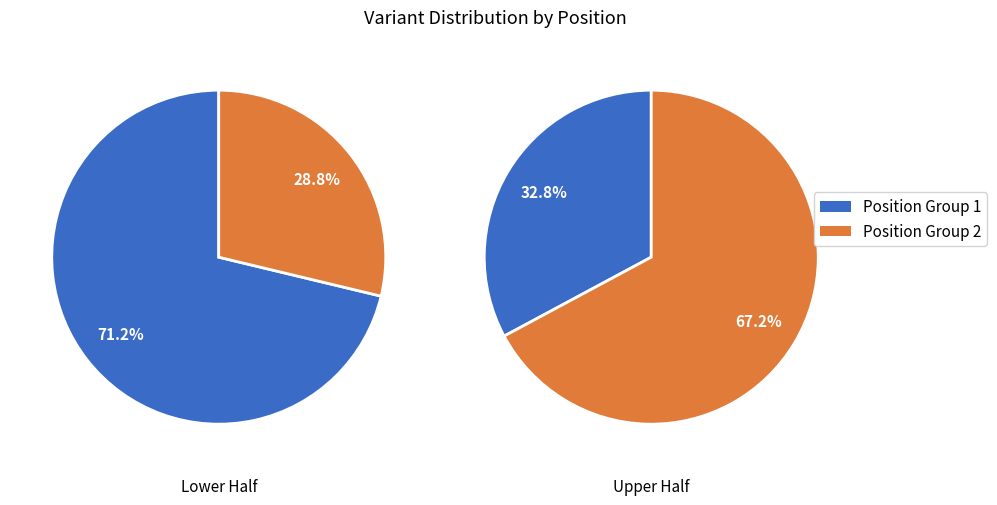

The 416632 slice represents 41% of the pie. True or false?

False